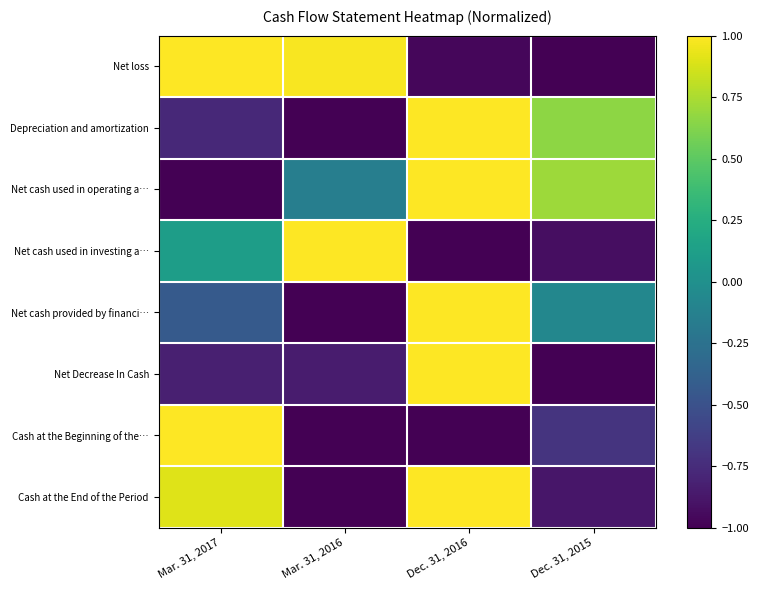

Between Mar. 31, 2016 and Dec. 31, 2016, which series saw the biggest shift?

Depreciation and amortization